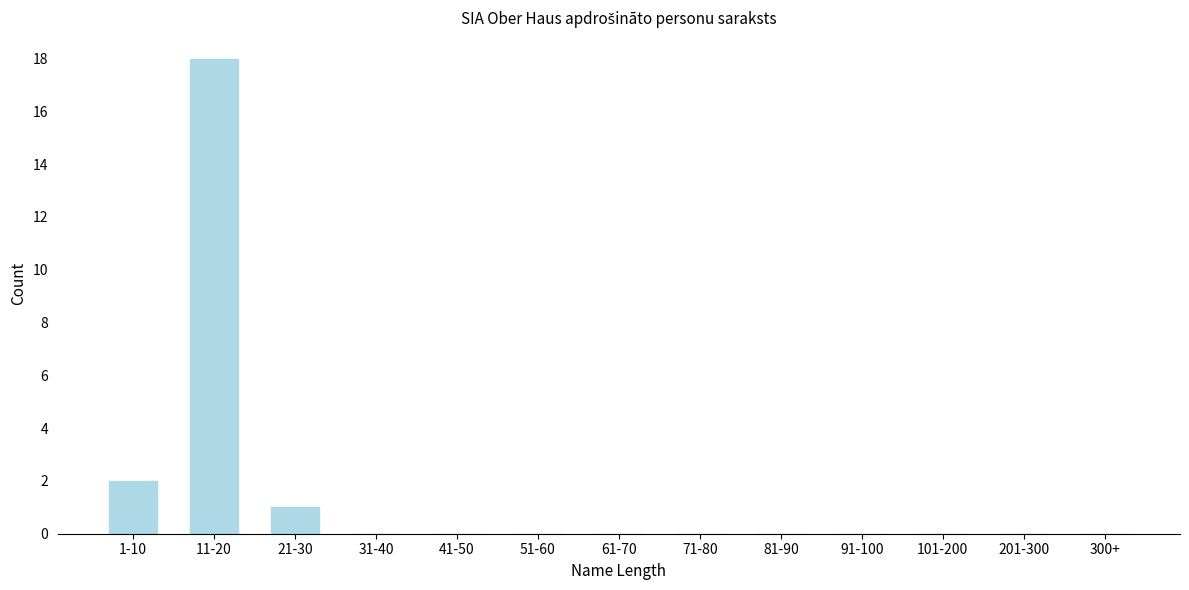

Reading left to right, transcribe all the data shown in this chart.

1-10=2	11-20=18	21-30=1	31-40=0	41-50=0	51-60=0	61-70=0	71-80=0	81-90=0	91-100=0	101-200=0	201-300=0	300+=0